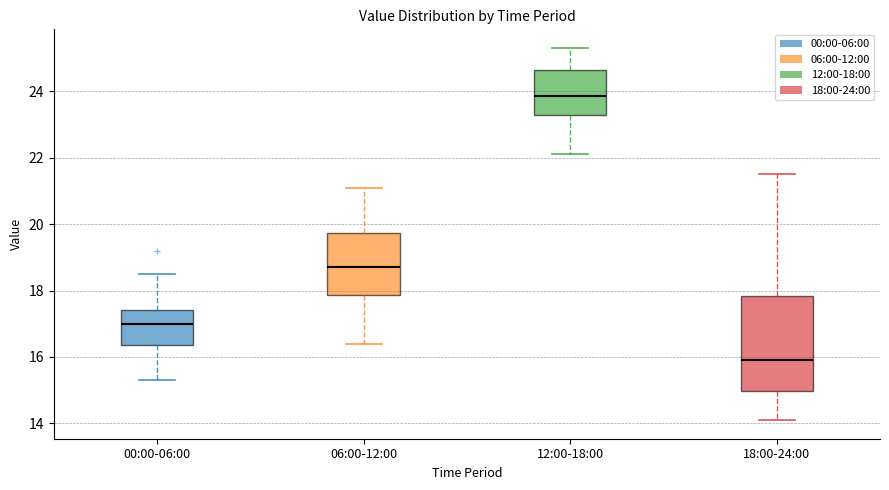

Reading left to right, read every box against the y-axis: the position of its median line, the range the box covers, and the ends of its whiskers. The values are not printed on the chart, so give them approximately, as read against the axis.

00:00-06:00: median 17.0, box 16.4 to 17.4, whiskers 15.4 to 18.6
06:00-12:00: median 18.8, box 17.8 to 19.8, whiskers 16.4 to 21.2
12:00-18:00: median 23.8, box 23.2 to 24.6, whiskers 22.2 to 25.4
18:00-24:00: median 16.0, box 15.0 to 17.8, whiskers 14.2 to 21.6